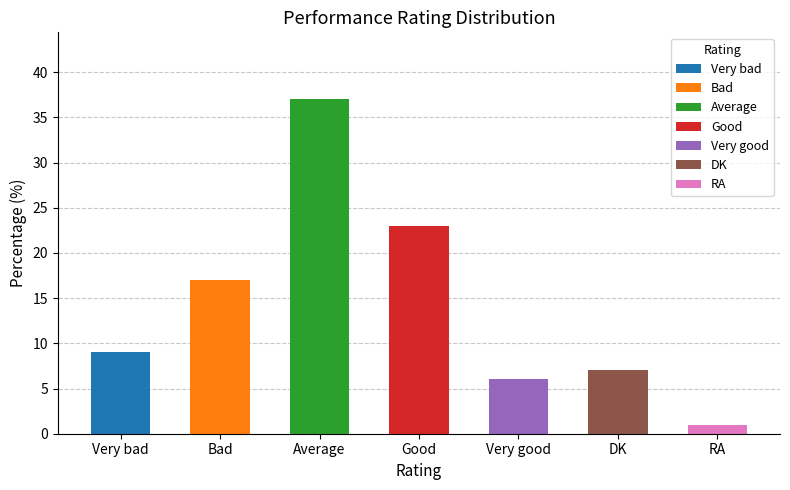

What is the label of the 3rd bar from the left?

Average